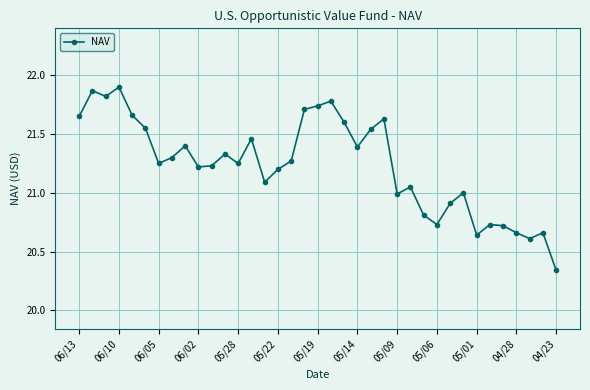

True or false: there are more than 2 points higher than both neighbors.

True